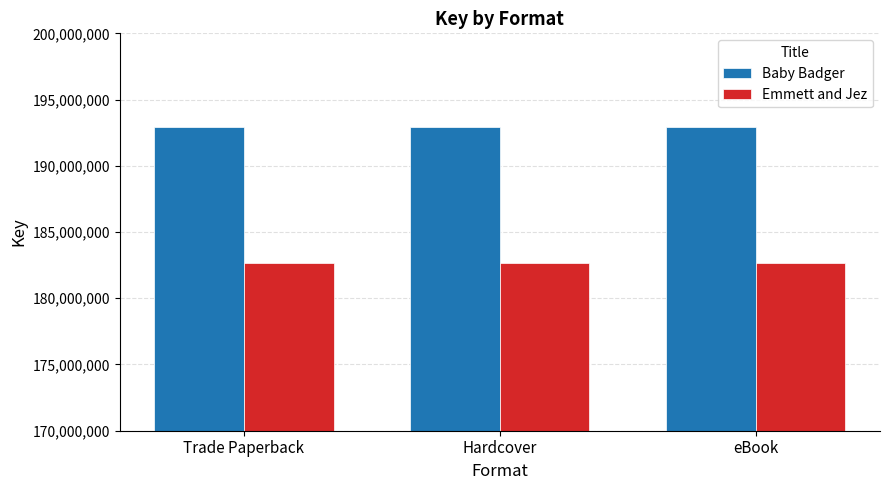

What is the label of the 3rd bar from the right?

Trade Paperback